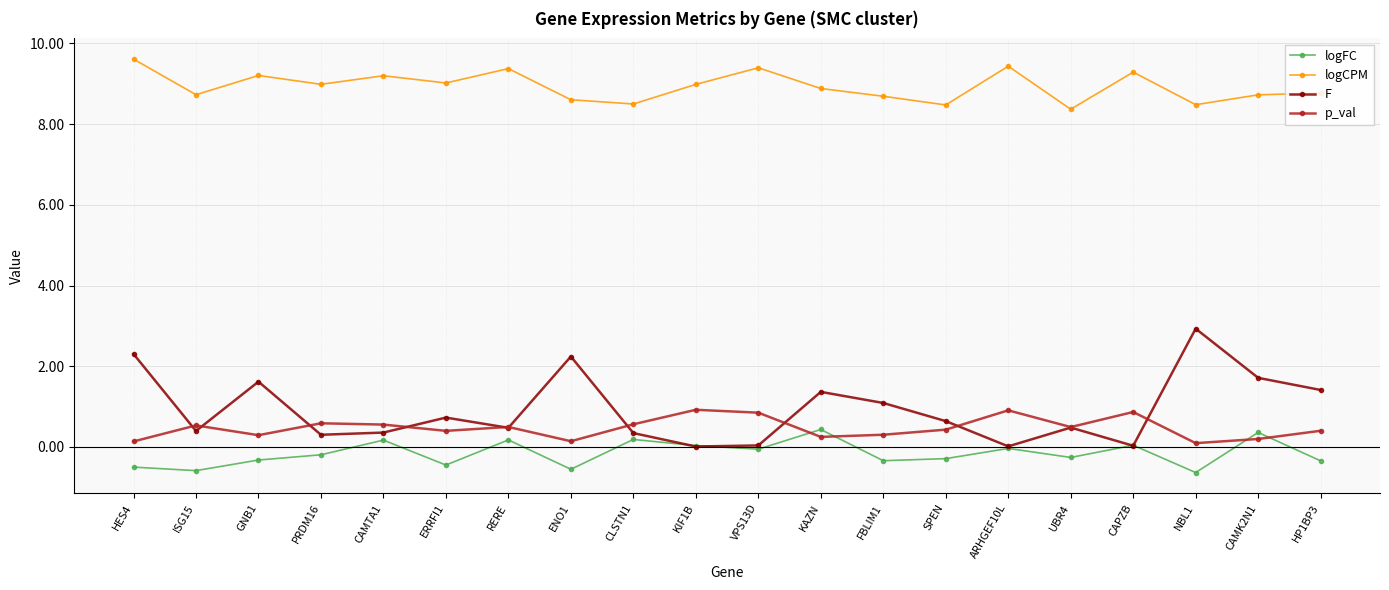

Where is the first local minimum for F?

ISG15